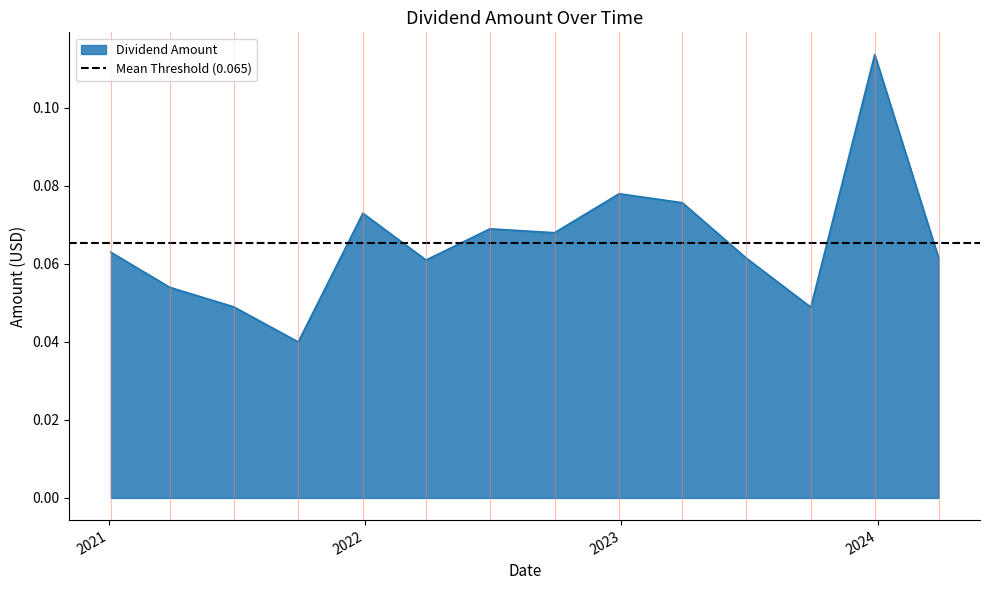

What is the approximate value at 2021-03-29?

0.1